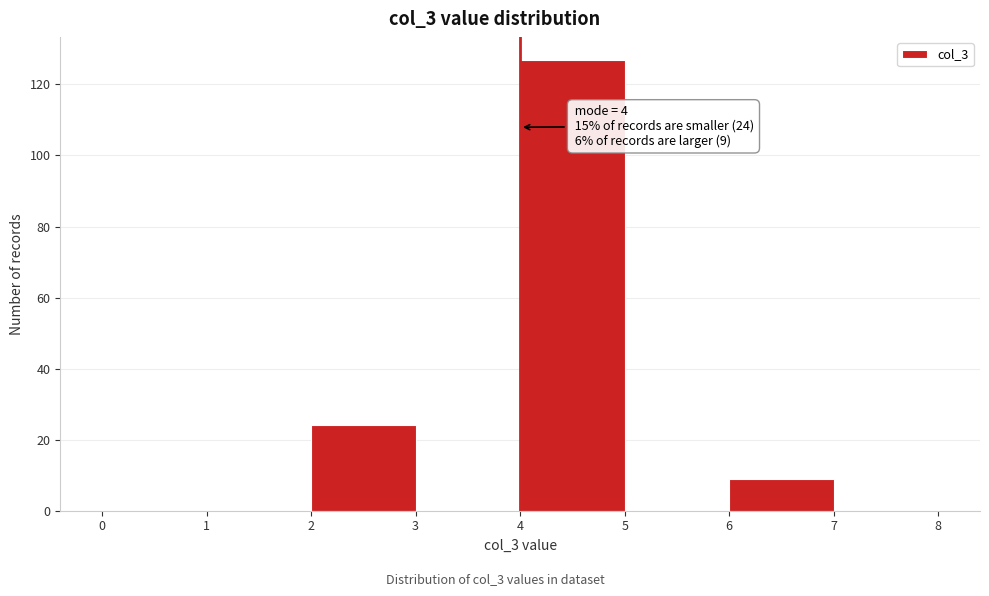

Which range on the x-axis has the tallest bar?

4 to 5